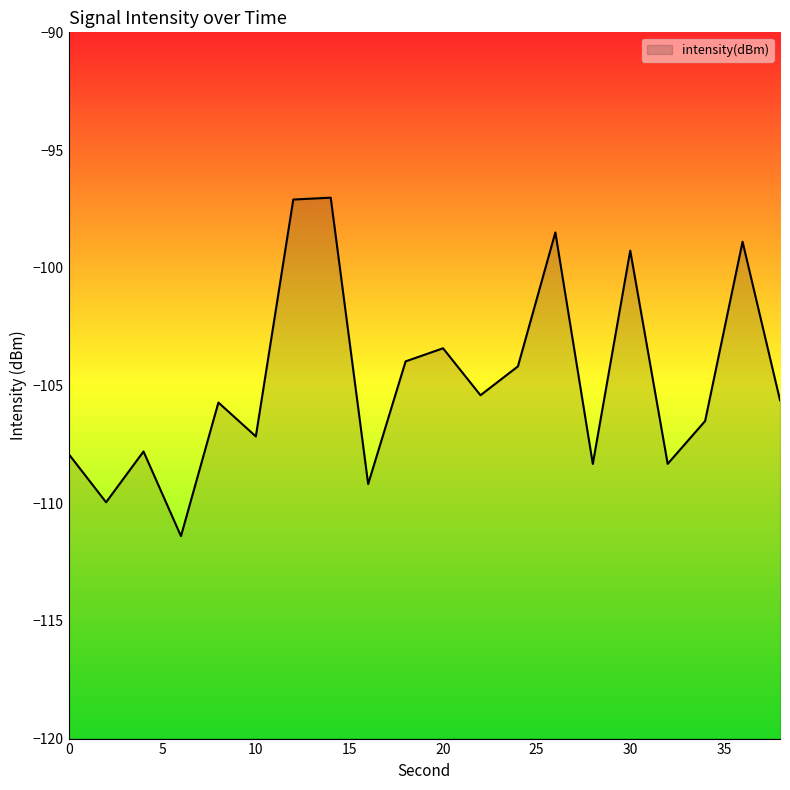

What is the greatest value displayed?

-97.0